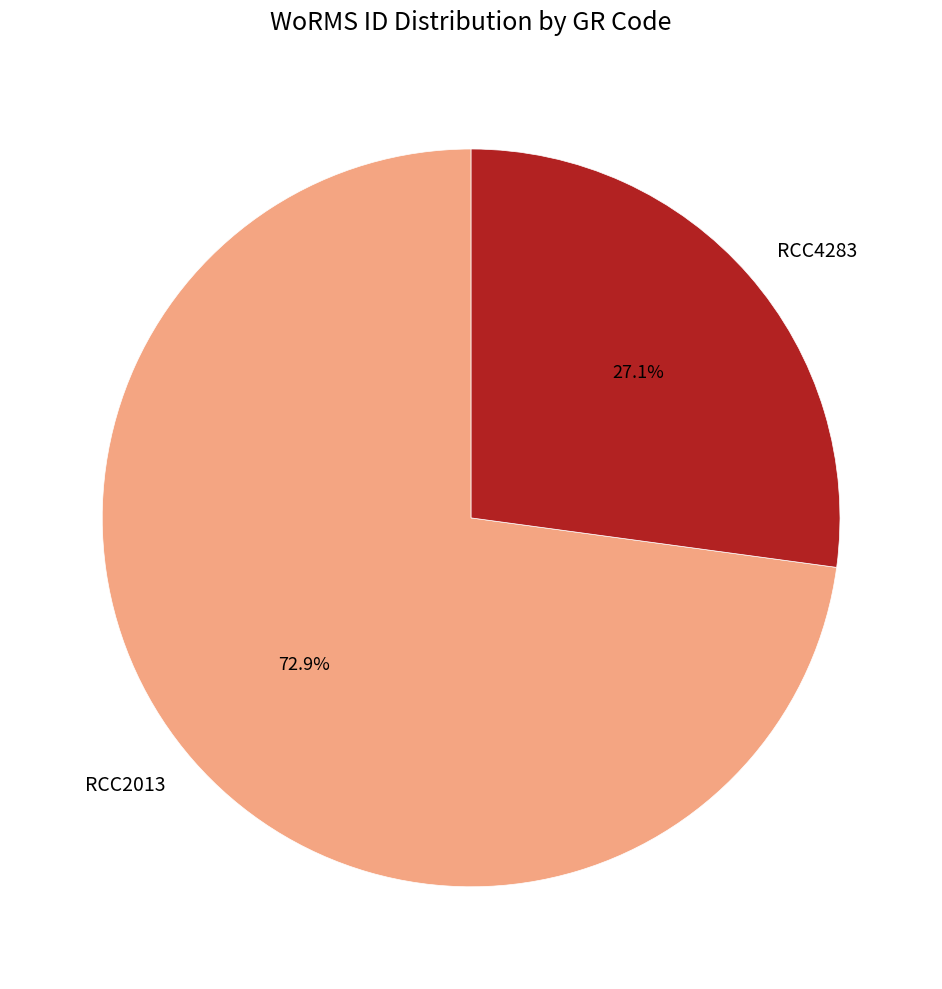

Which category has the biggest portion of the pie?

RCC2013